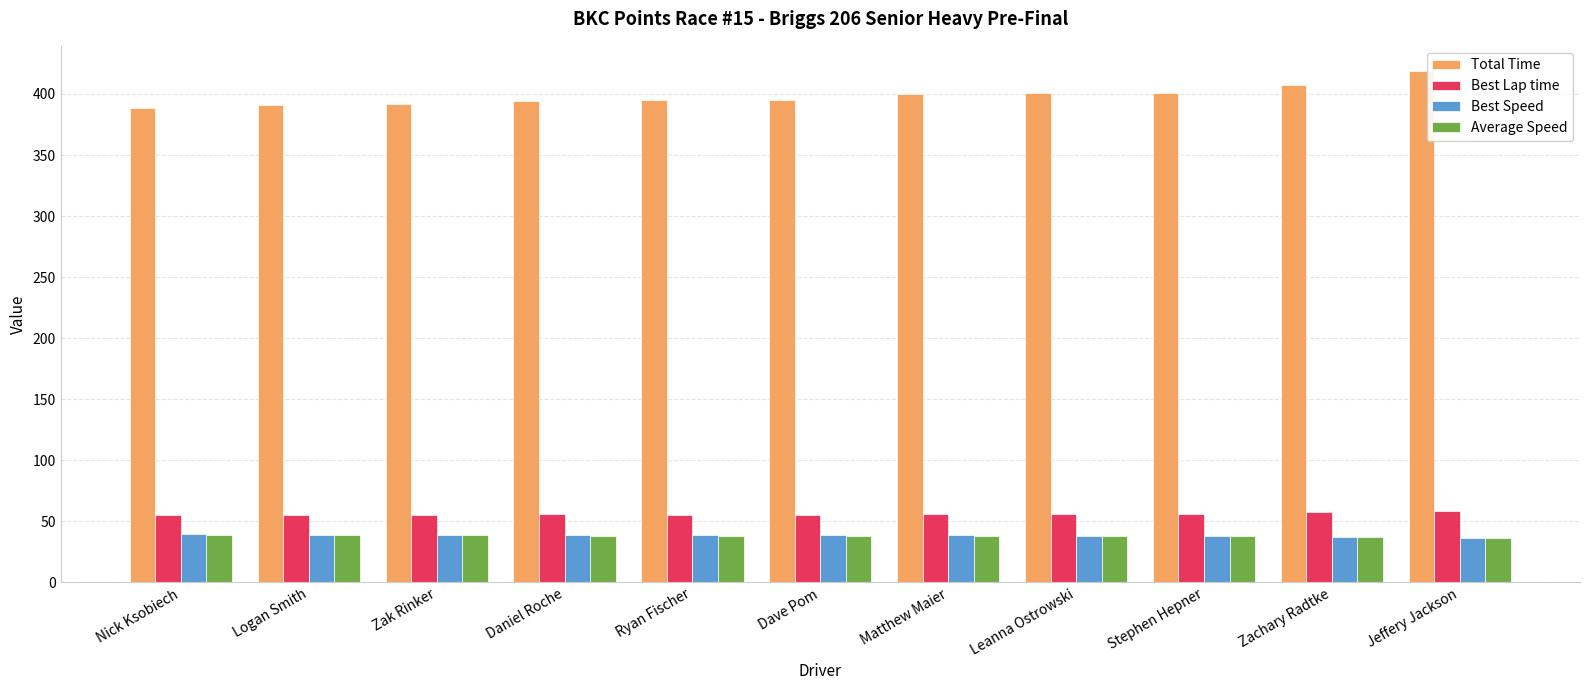

What is the difference between the highest and lowest values at Zak Rinker?

353.6